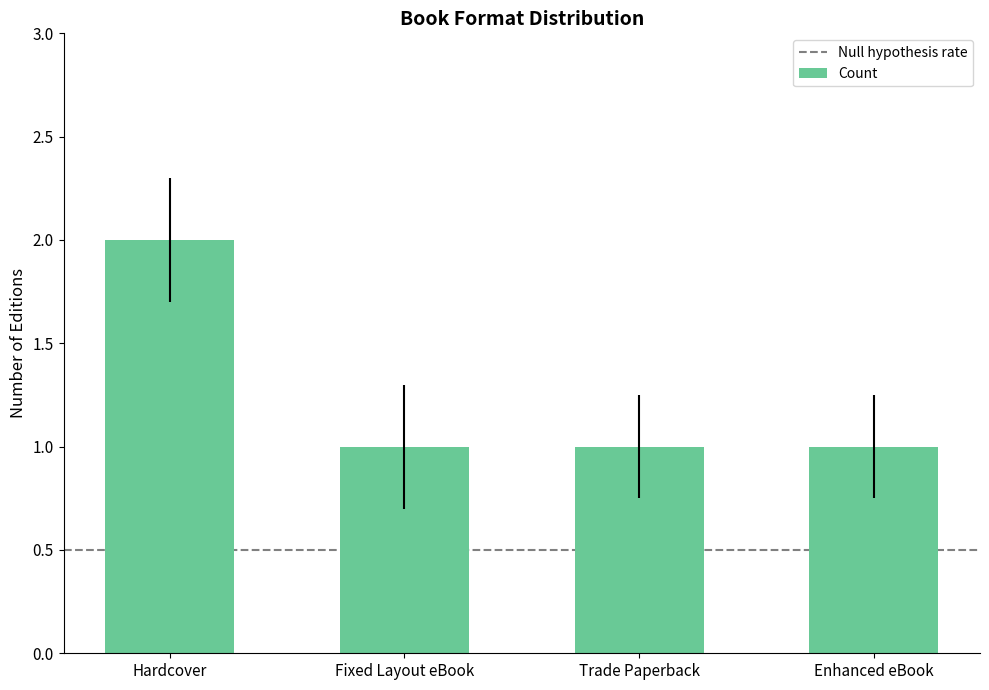

Reading left to right, extract all data points from this chart.

2	1	1	1